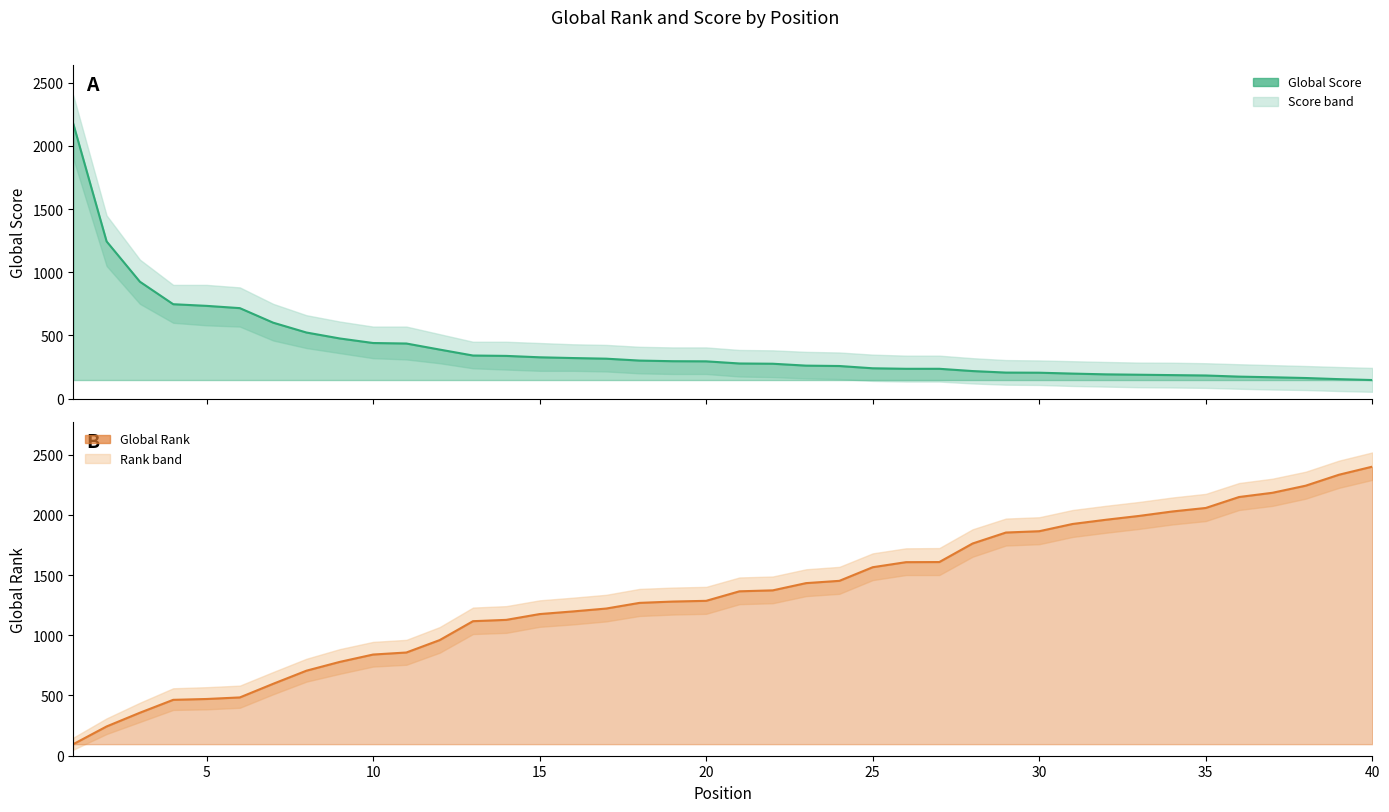

What are all the series names shown in the legend?

Global Score, Global Rank